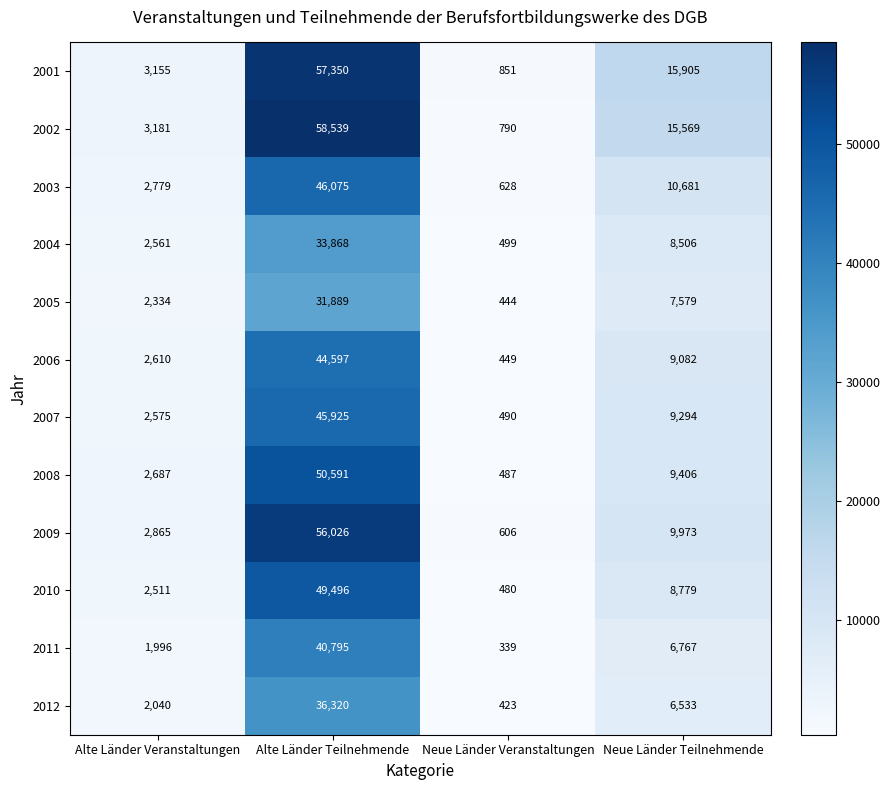

The 2011 series shows 1996 at Alte Länder Veranstaltungen. True or false?

True